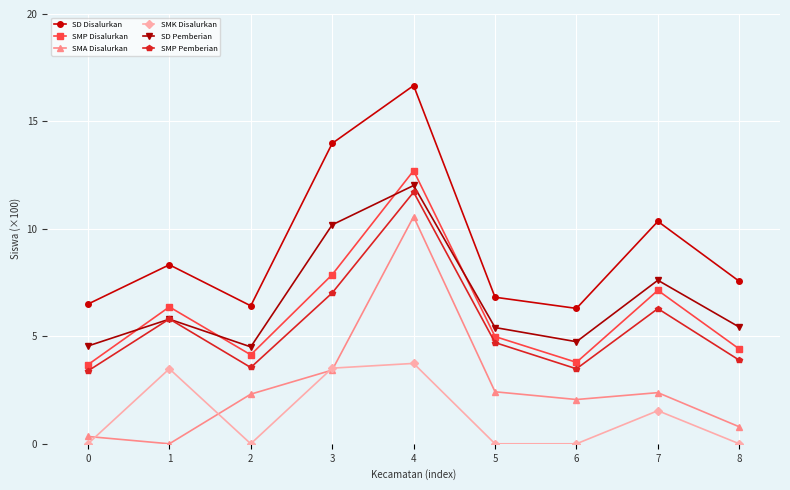

What is the total value across all series at 7?

35.3